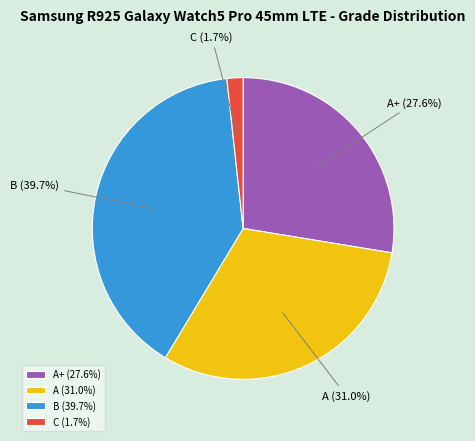

To the nearest percent, what is the combined percentage of A+ and A?

59%